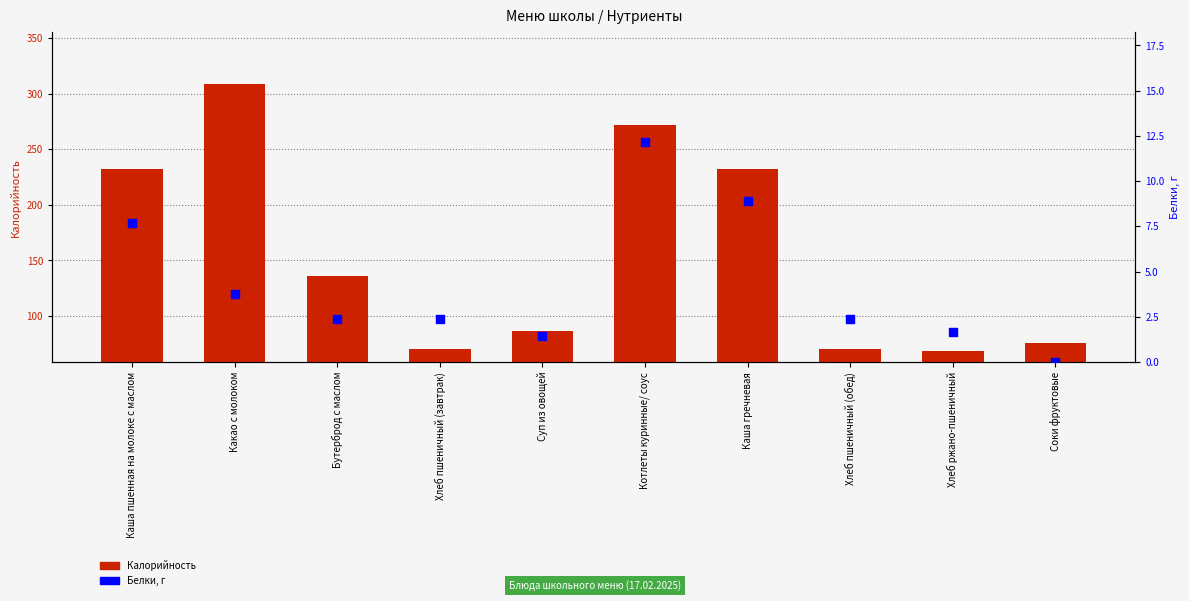

Which series contains the highest Y value?

Калорийность